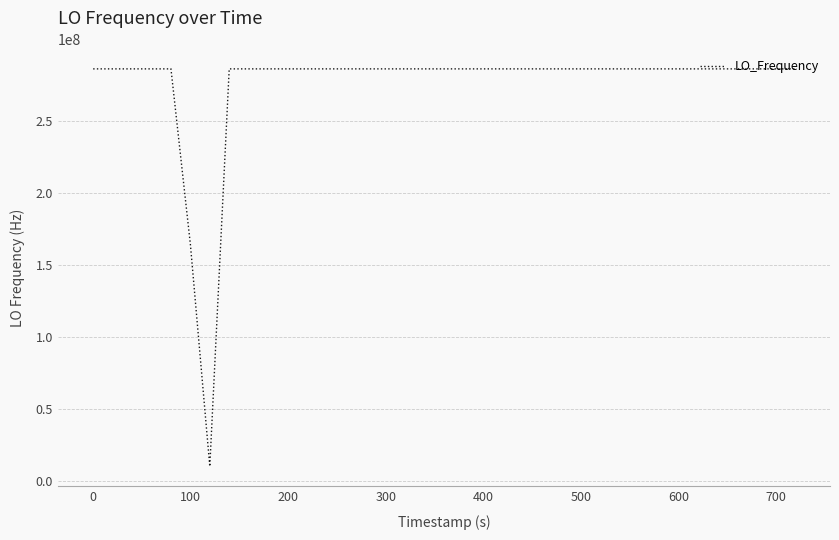

What is the minimum value shown in the chart?

9999986.9